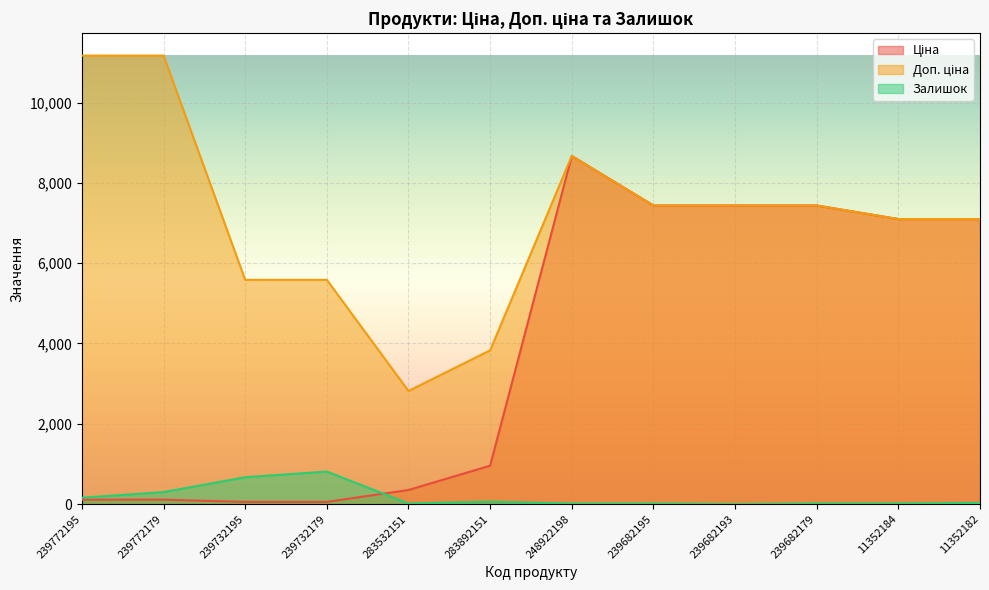

The value of Залишок at 239682179 is 28.9. True or false?

False